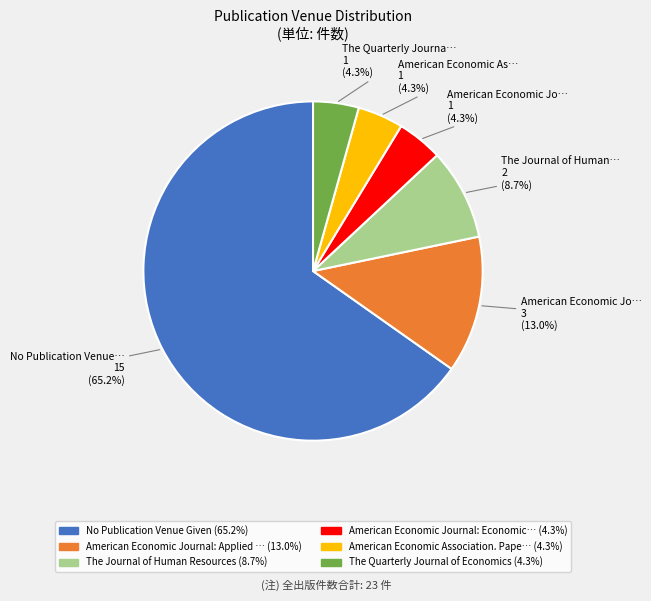

Is there a majority slice in this chart?

Yes